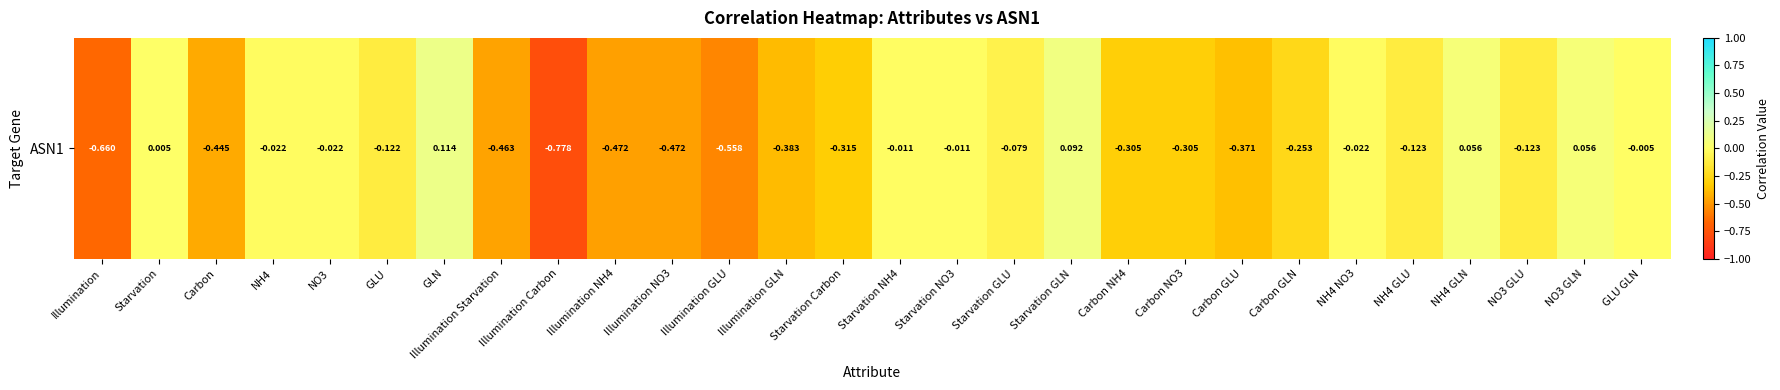

What is the sum of all values?

-6.0